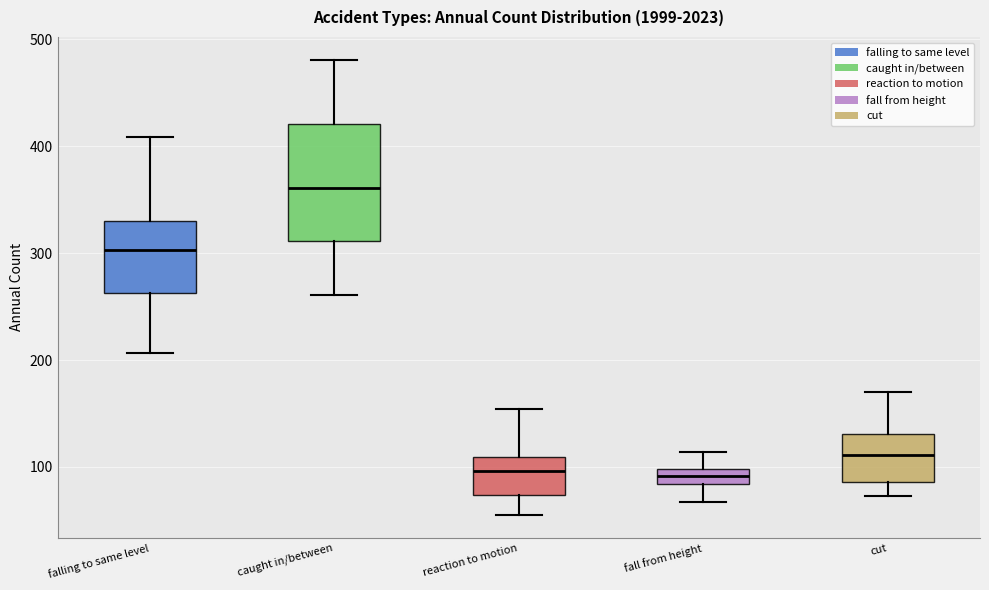

Which box has the highest median line?

caught in/between